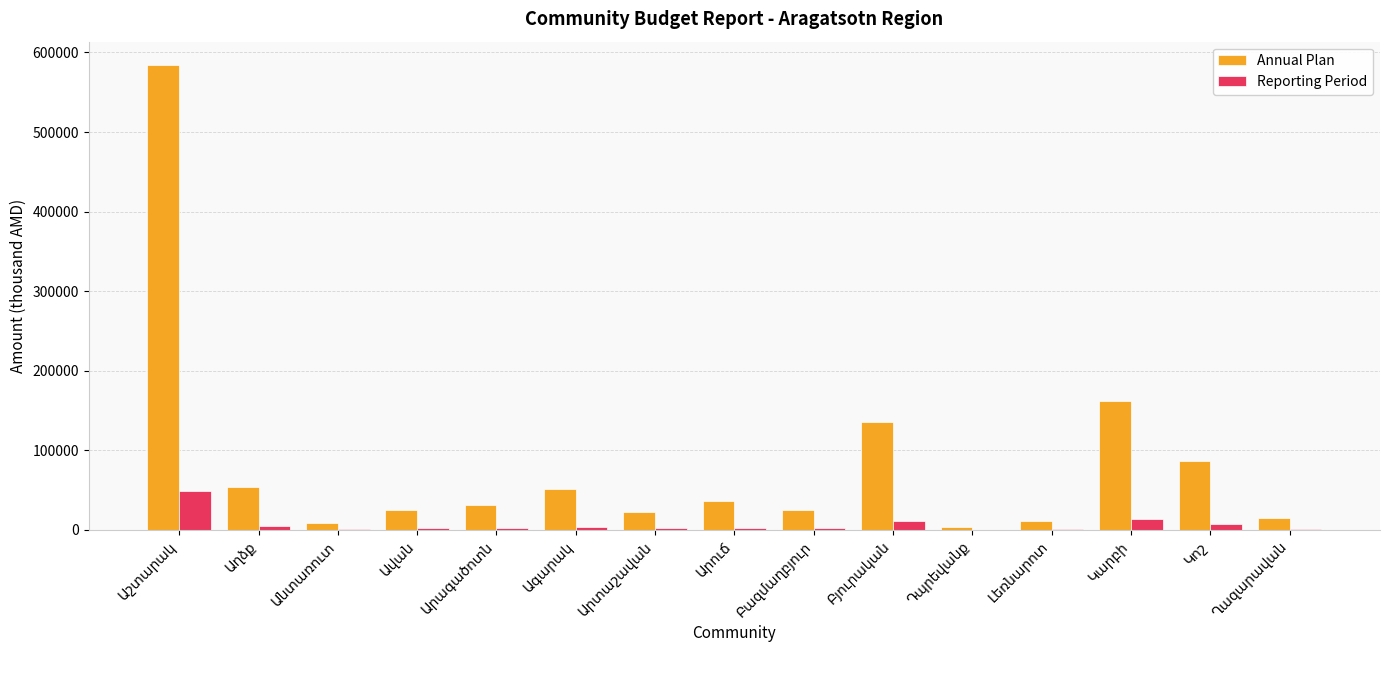

Which series has the largest total across all categories?

Annual Plan